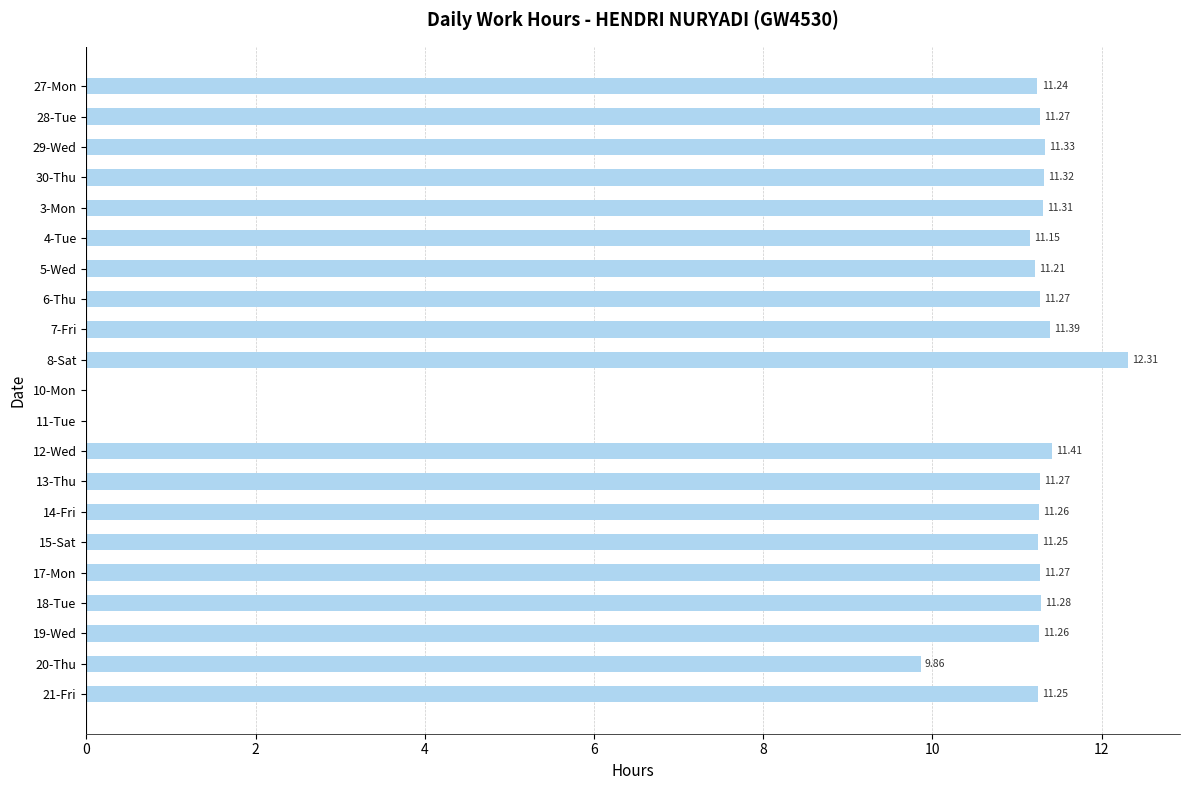

How many values are above zero?

19